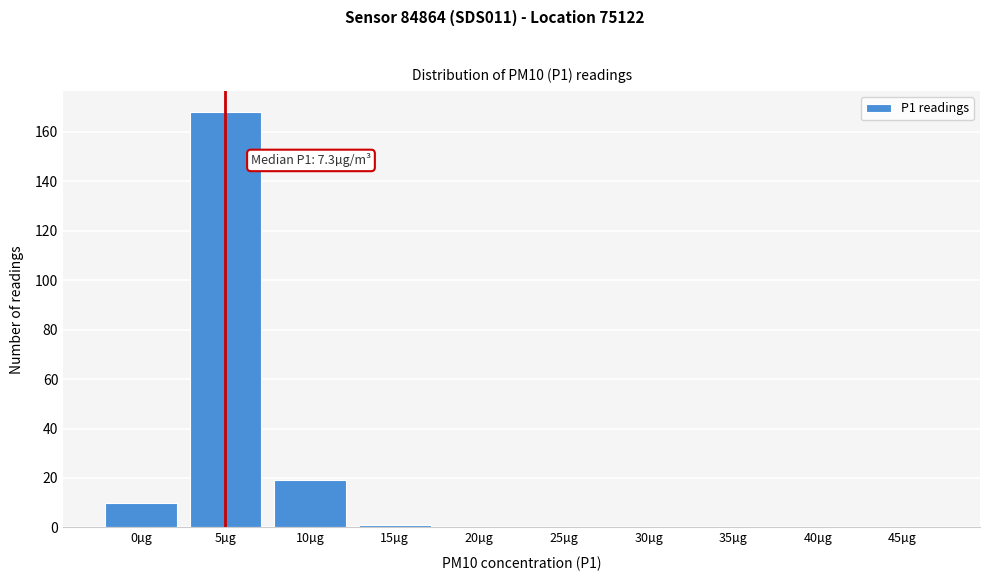

Reading left to right, list all the values displayed in this chart.

0µg=10	5µg=168	10µg=19	15µg=1	20µg=0	25µg=0	30µg=0	35µg=0	40µg=0	45µg=0